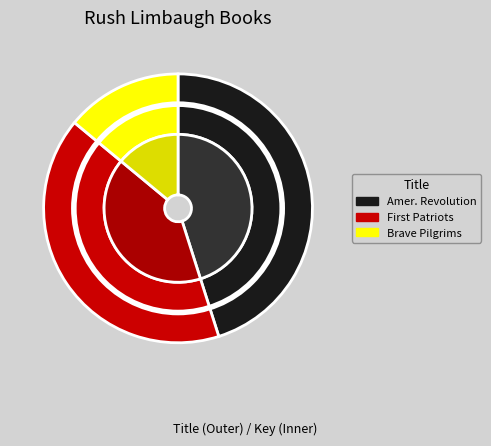

To the nearest percent, what percentage of the pie is Rush Revere and the Brave Pilgrims?

14%